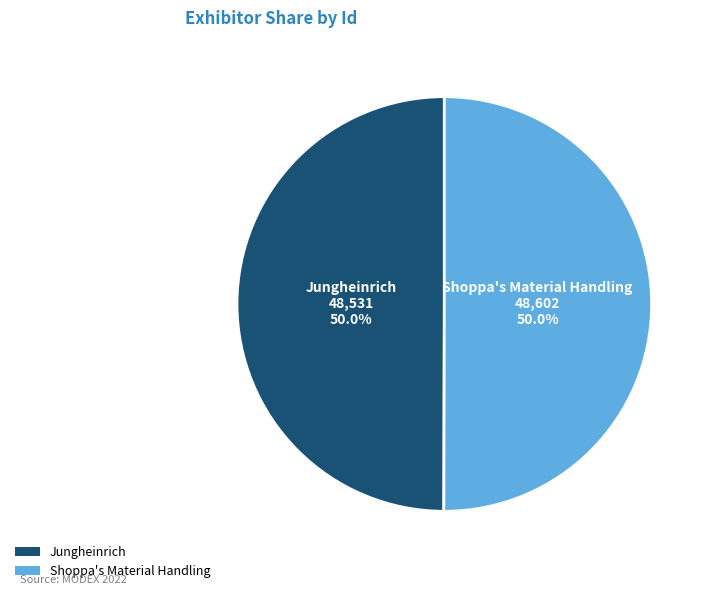

What percentage is the Jungheinrich slice, to the nearest percent?

50%